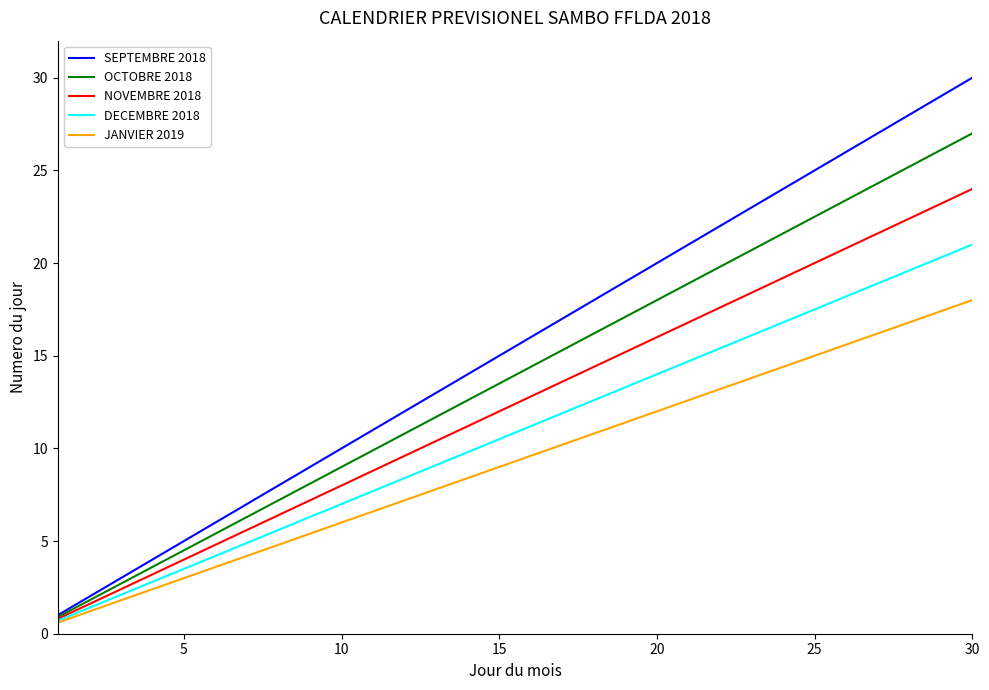

Which series has the largest total across all categories?

SEPTEMBRE 2018